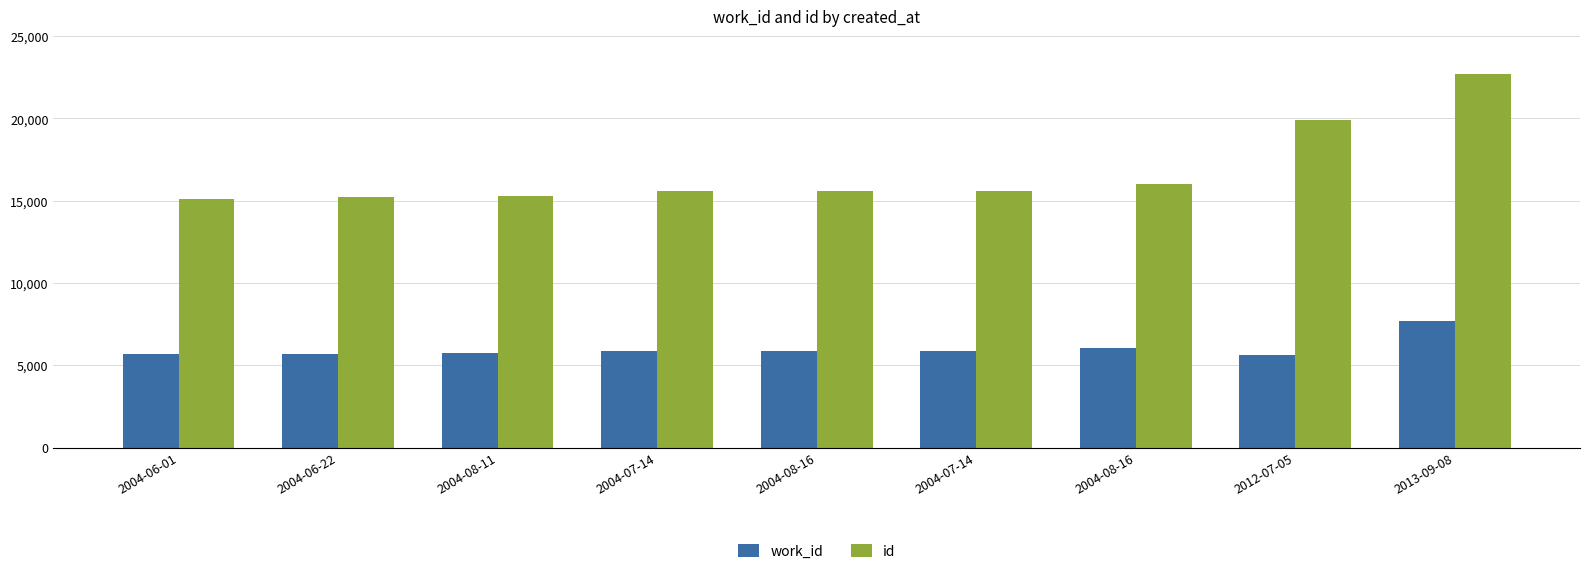

What is the difference between the highest and lowest values at 2004-07-14?

9732